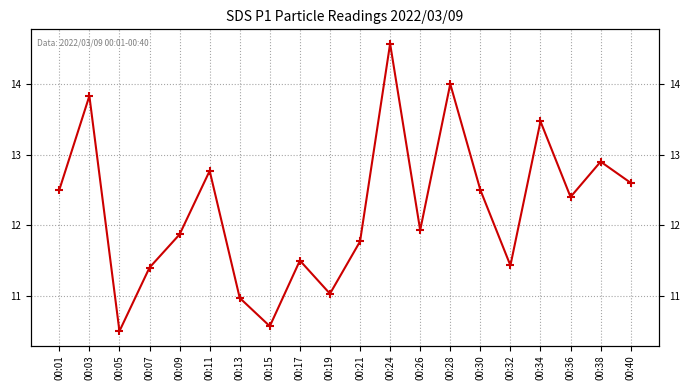

Is it true that the value at 00:11 is 12.8?

True